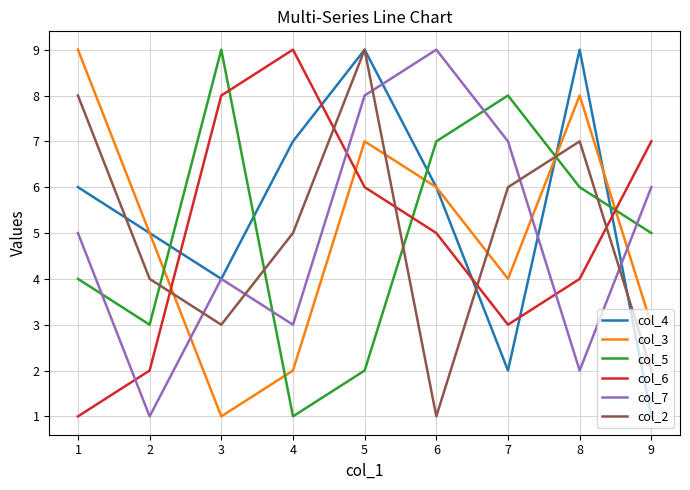

Which series changed the most between 5 and 8?

col_7